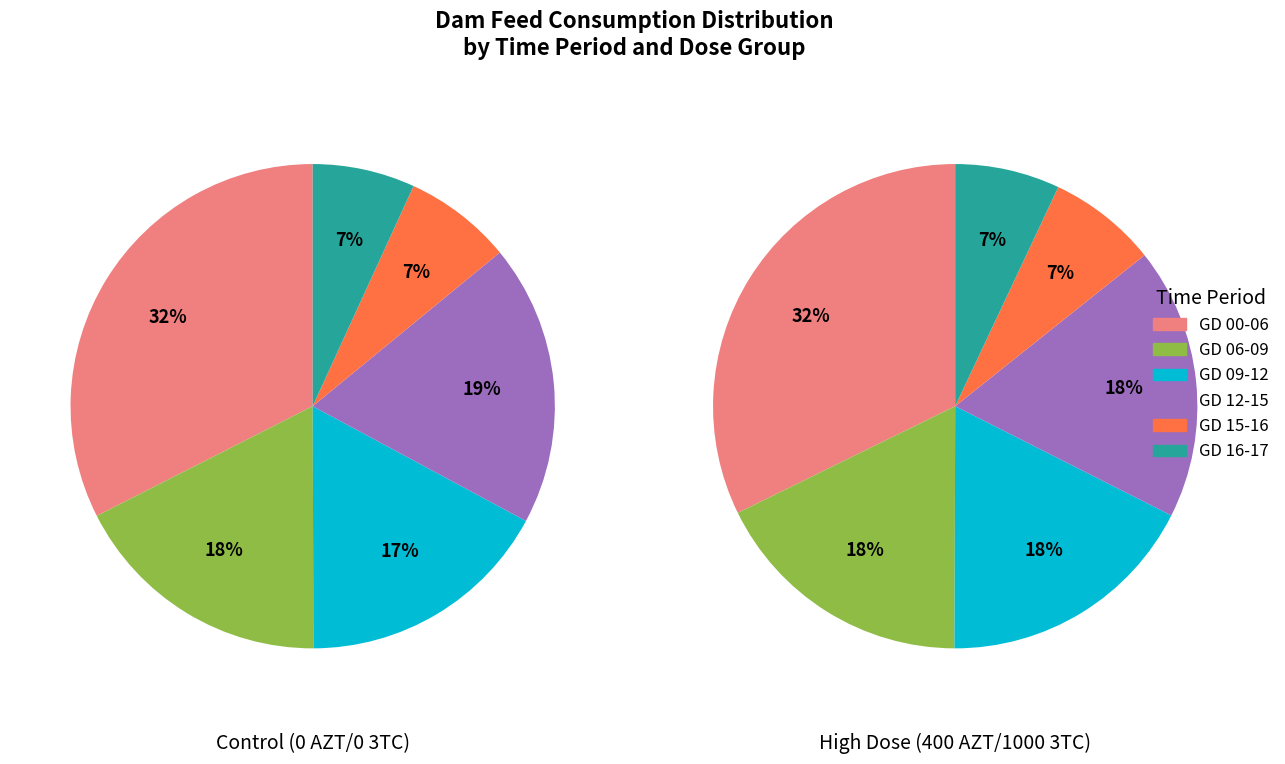

Count the number of slices in the pie.

6